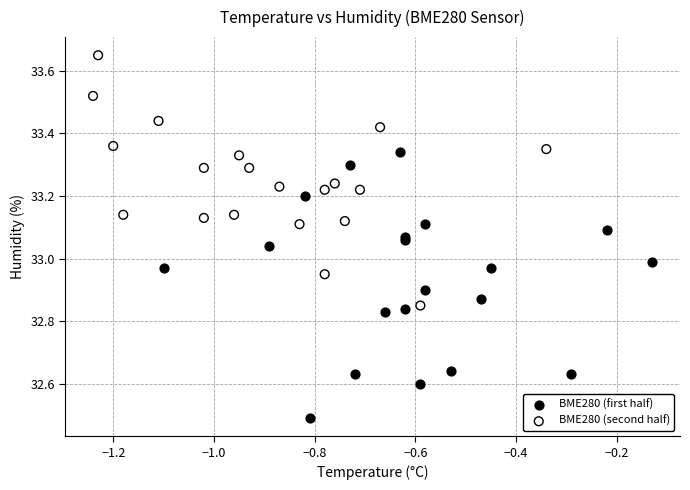

Which series contains the lowest Y value?

BME280 (first half)